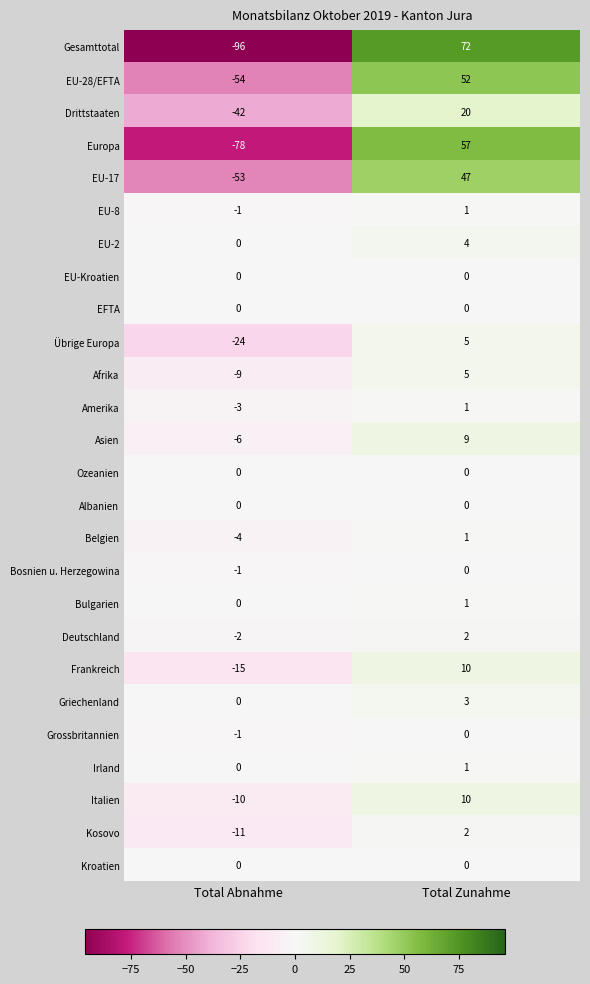

Where is Afrika nearest to the value -2?

Total Abnahme